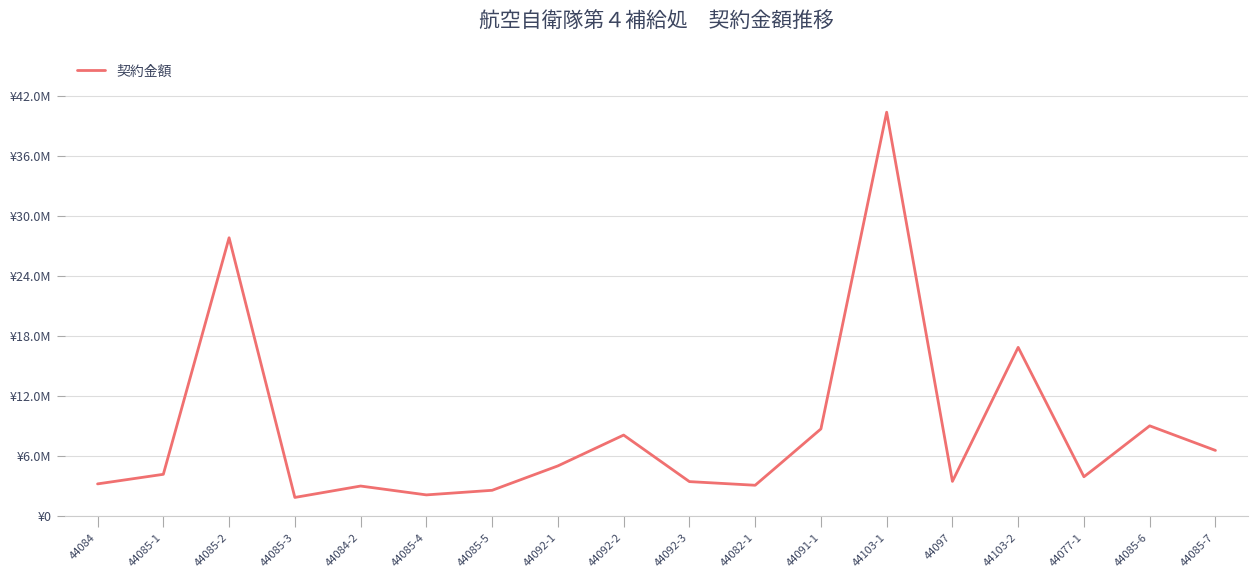

Is this an area chart (filled region under the line)?

No